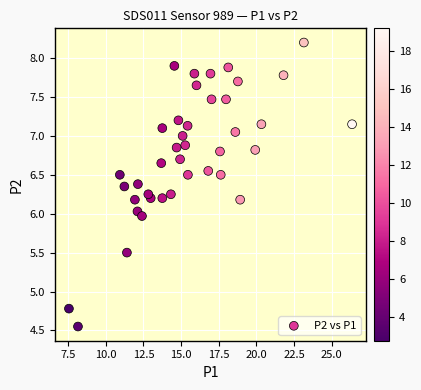

What is the range of X values (max minus min)?

18.8